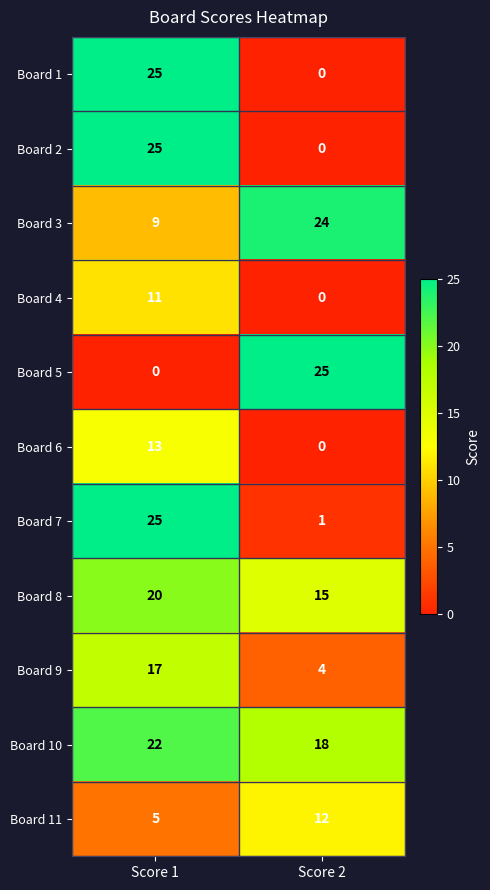

What is the difference between the highest and lowest values at Score 2?

25